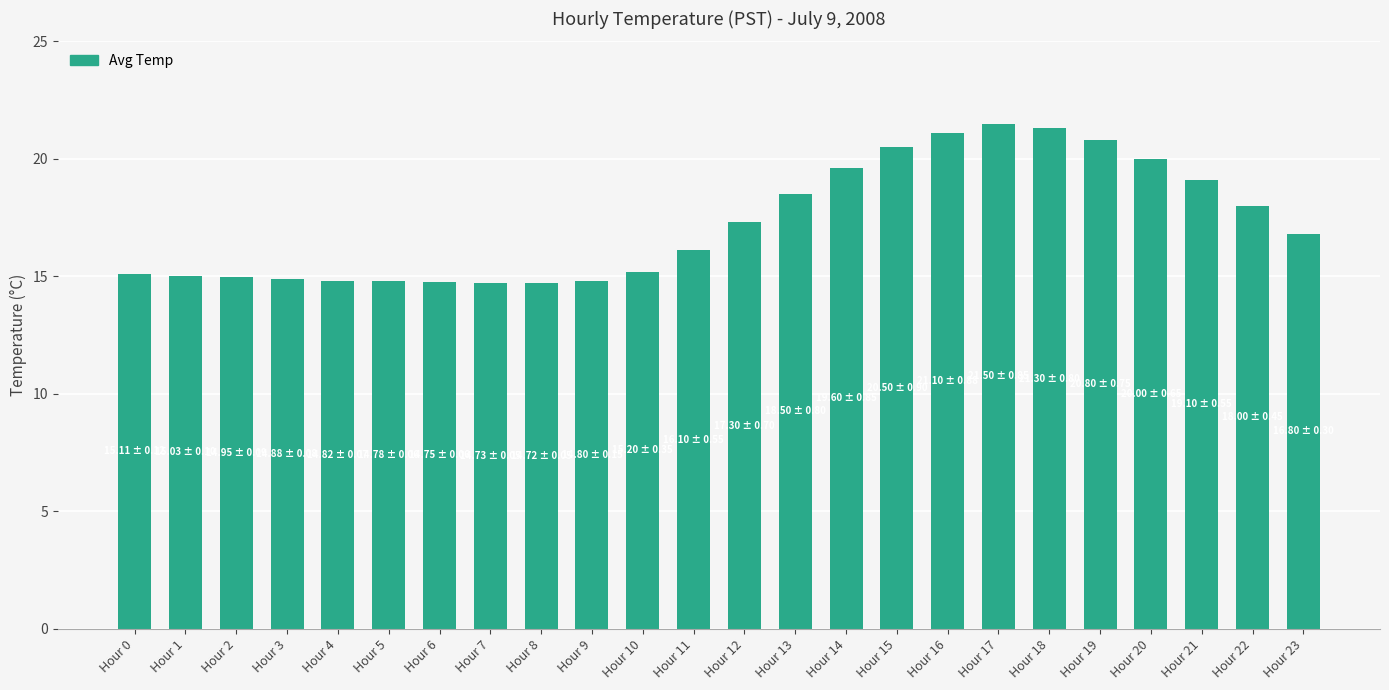

What is the greatest value displayed?

21.5